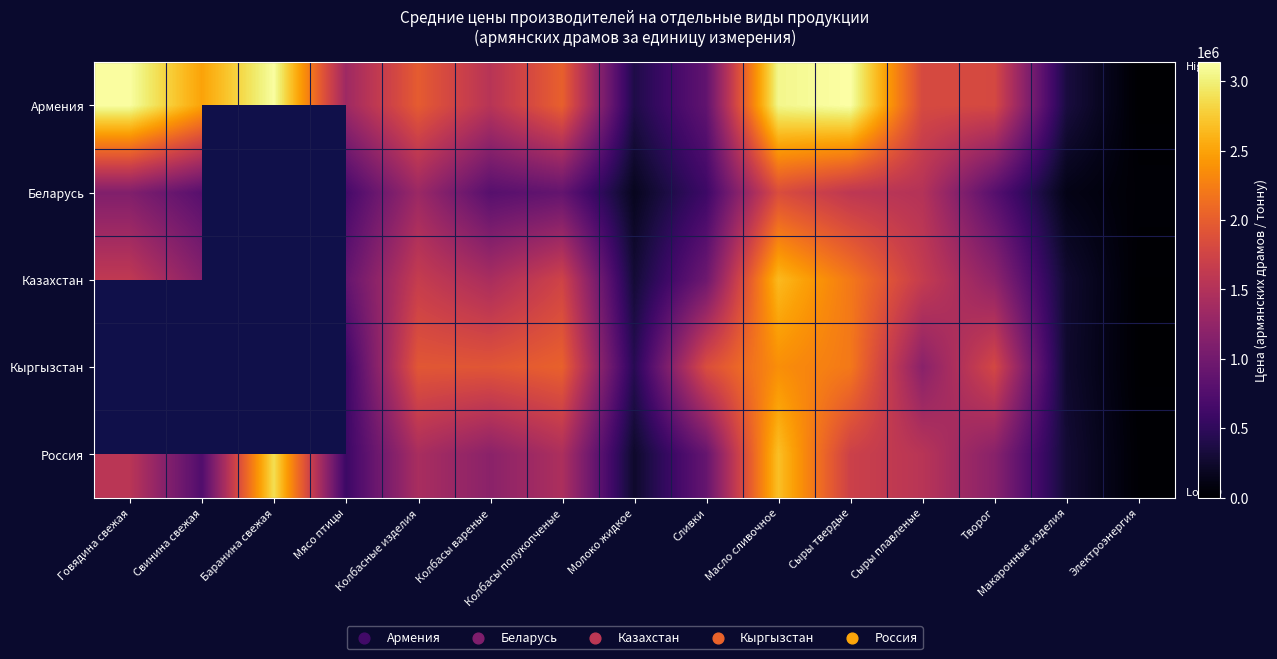

Is it true that Кыргызстан equals 2922258.4 at Колбасы полукопченые?

False